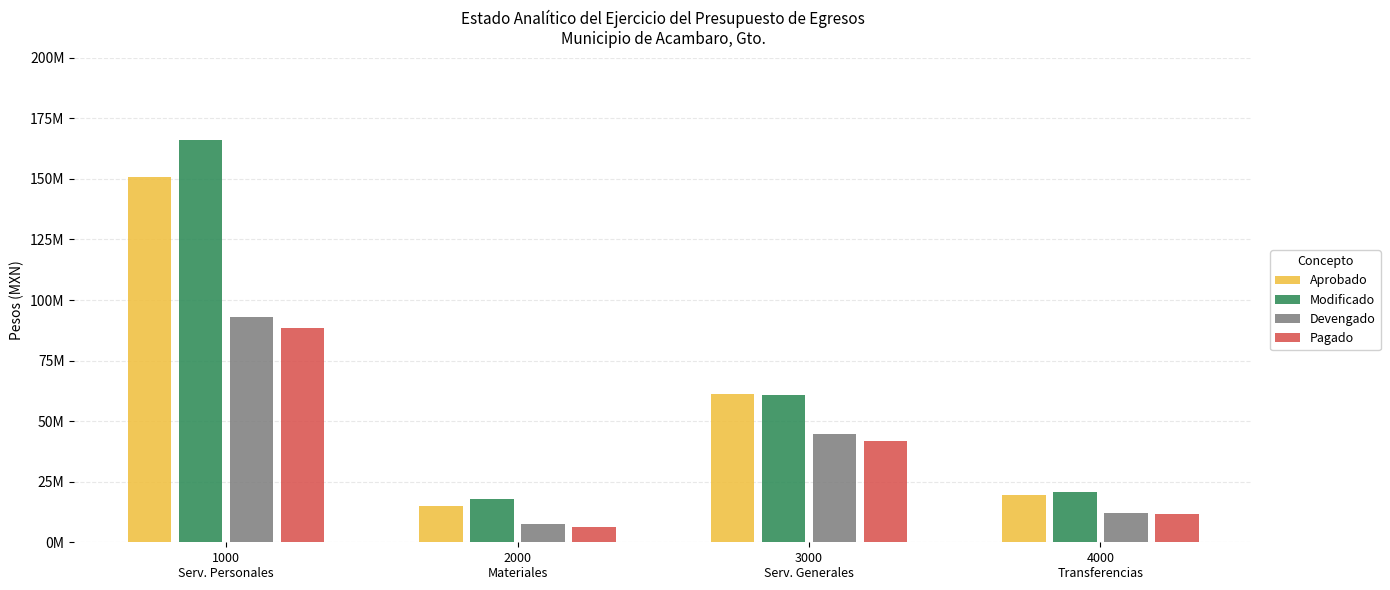

Reading right to left, transcribe all the data shown in this chart.

Aprobado: 4000
Transferencias=19689510.1	3000
Serv. Generales=61184921.9	2000
Materiales=14852105.6	1000
Serv. Personales=150591189.4
Modificado: 4000
Transferencias=20746031.4	3000
Serv. Generales=60881166.1	2000
Materiales=17868034.6	1000
Serv. Personales=166104364.6
Devengado: 4000
Transferencias=11932865.2	3000
Serv. Generales=44804892.2	2000
Materiales=7609546.2	1000
Serv. Personales=92874406.9
Pagado: 4000
Transferencias=11806863.1	3000
Serv. Generales=41680602.0	2000
Materiales=6380267.7	1000
Serv. Personales=88276419.7